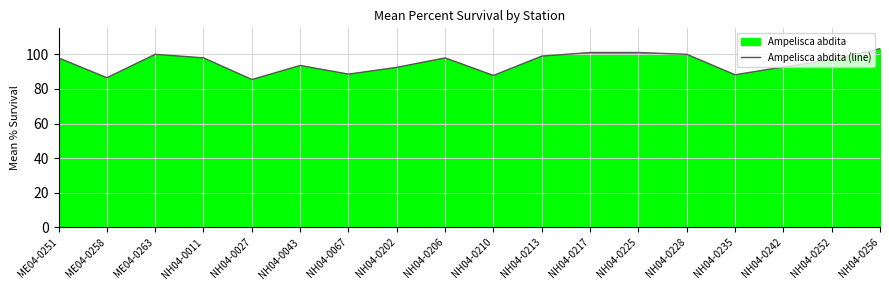

What is the label of the 8th point from the left?

NH04-0202